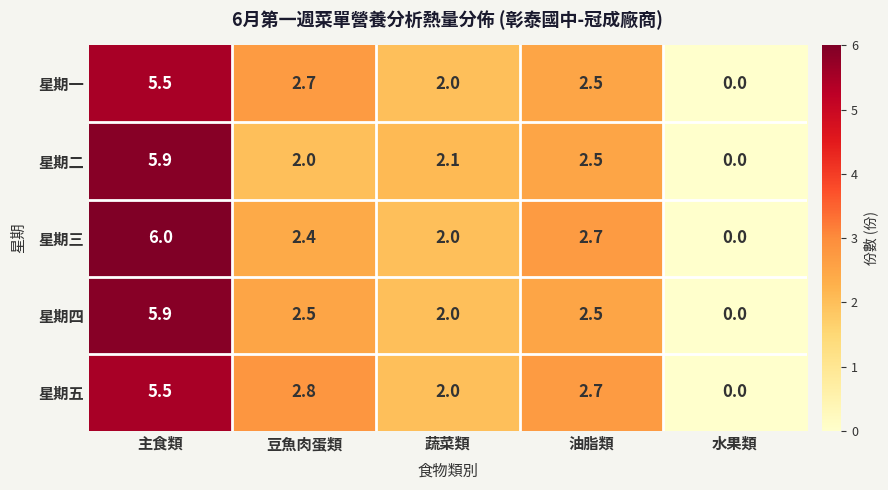

What is the difference between the maximum and second lowest values in the 星期五 series?

3.5